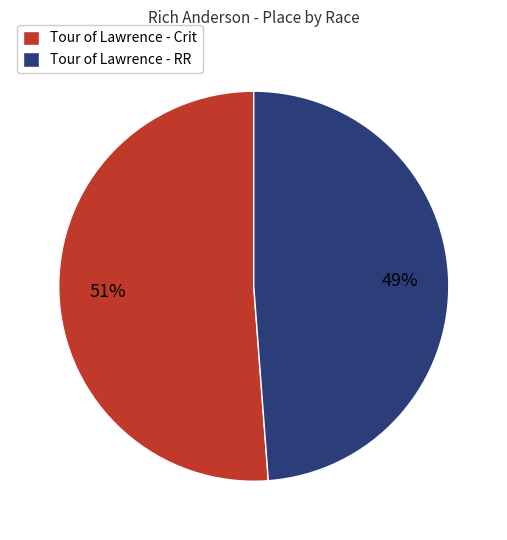

Rank the categories by value from highest to lowest.

Tour of Lawrence - Crit, Tour of Lawrence - RR